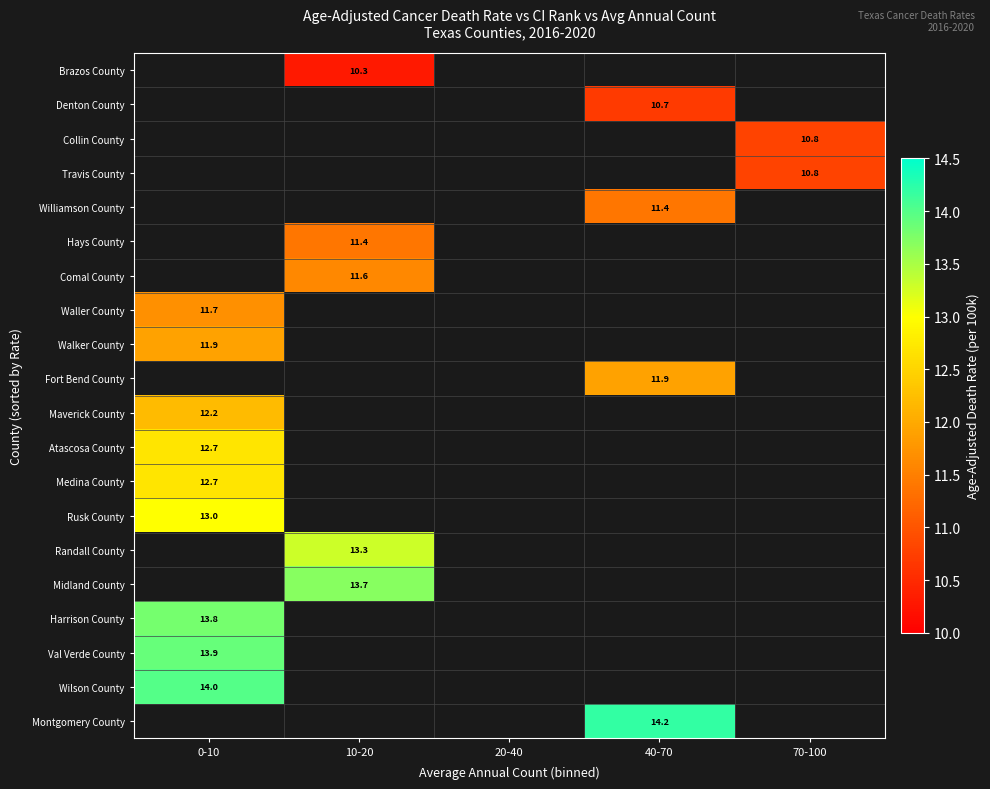

Where is Walker County nearest to the value 11?

0-10